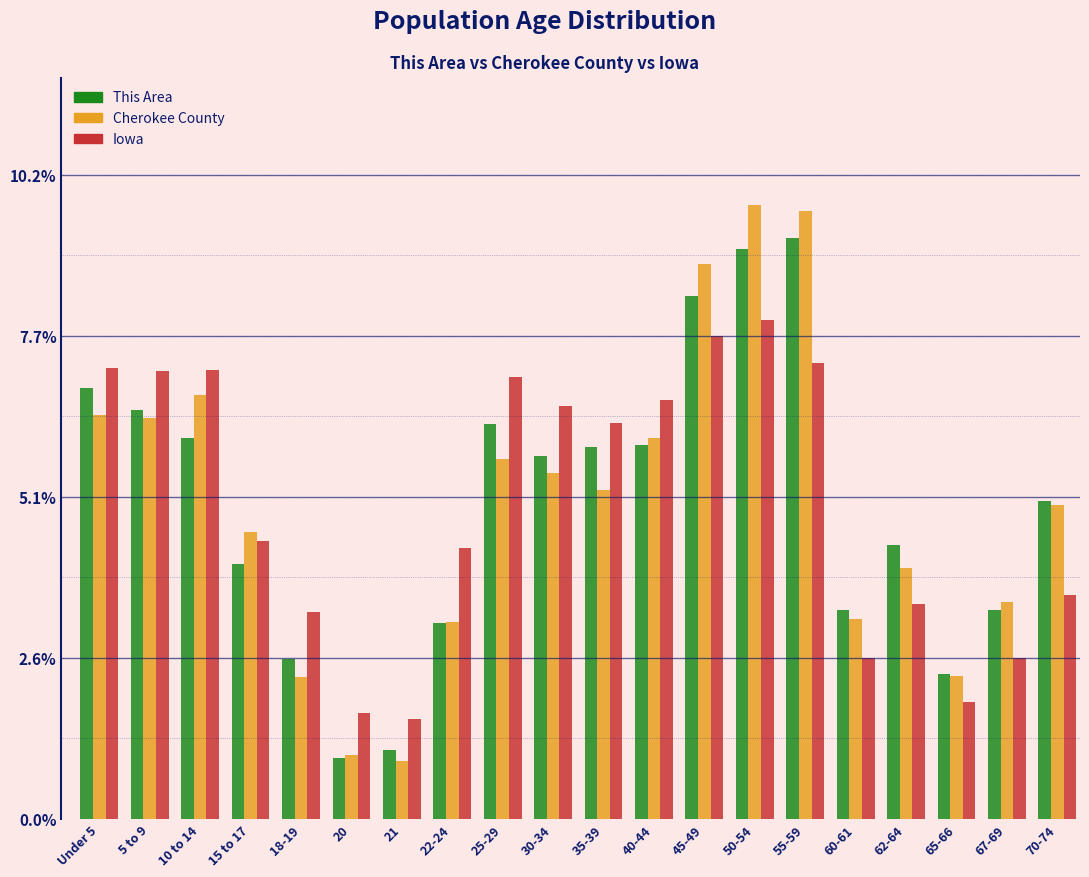

List the series in order of their peak value, lowest first.

Iowa, This Area, Cherokee County